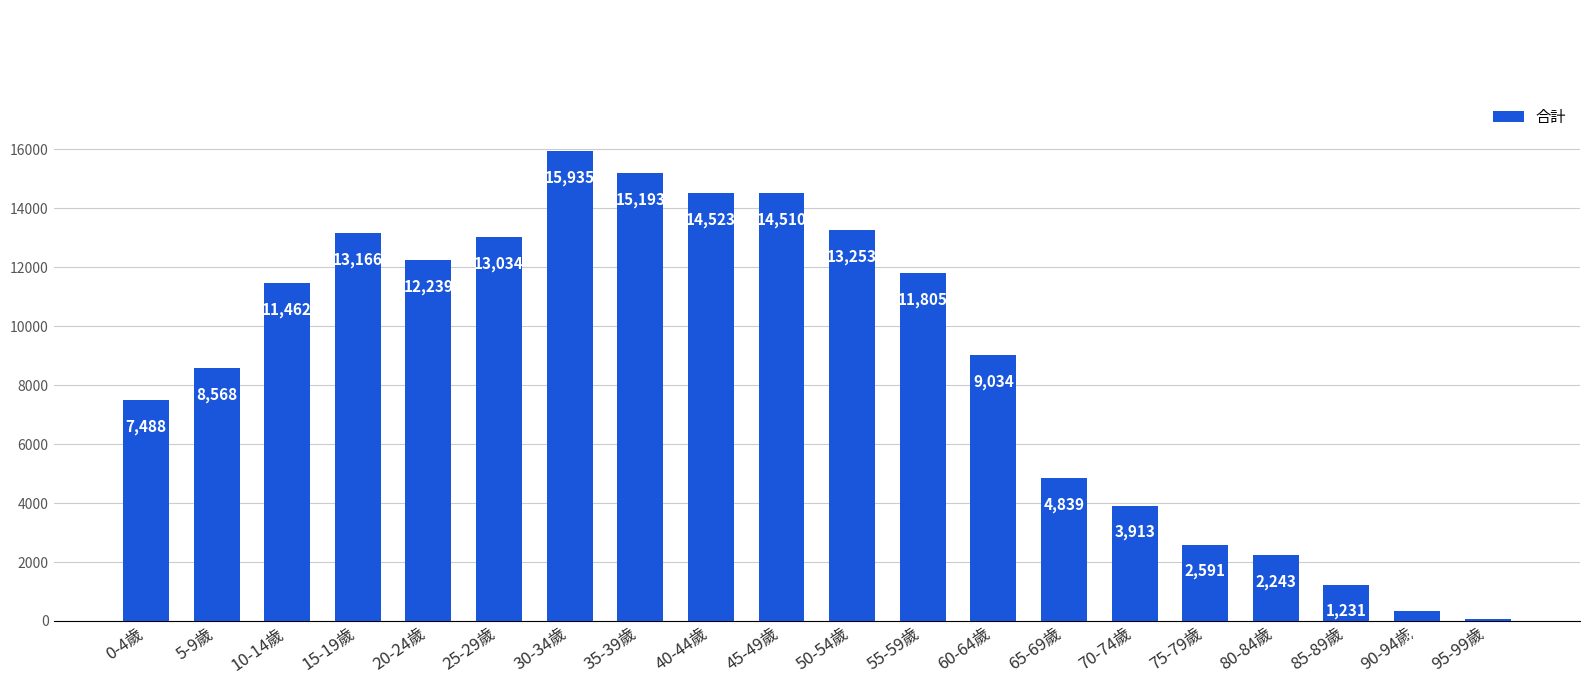

What is the label of the 2nd bar from the left?

5-9歲